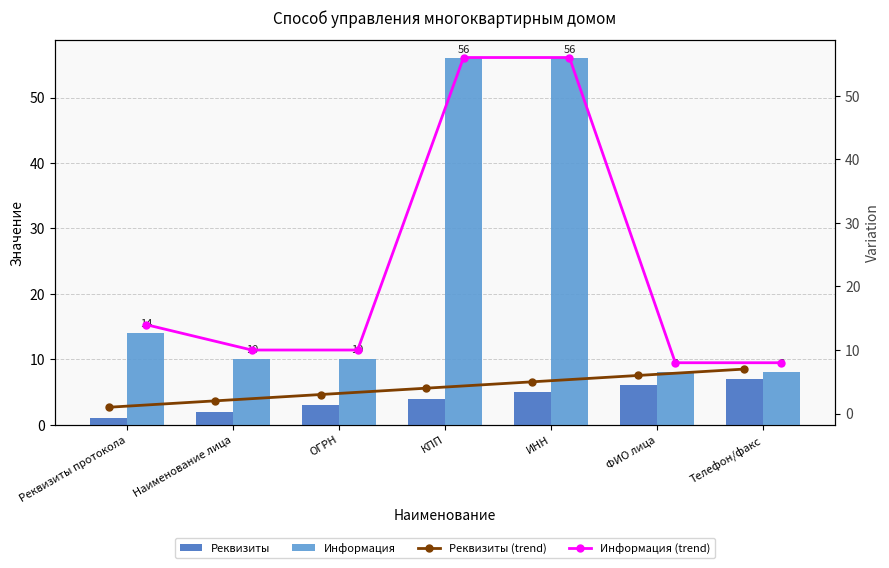

How many values in the Реквизиты (trend) series are below 4?

3